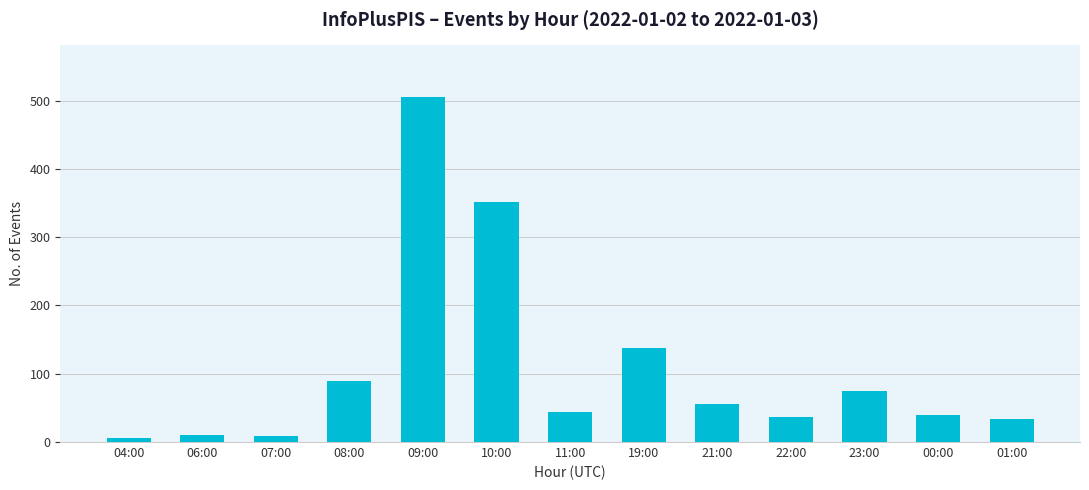

What is the label of the 11th bar from the right?

07:00